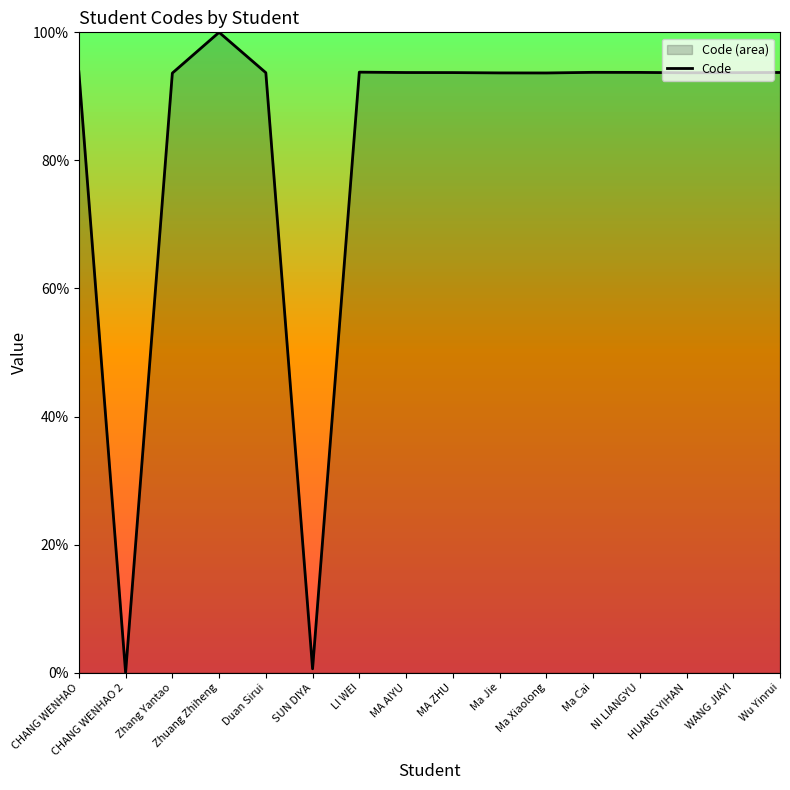

Does the chart have visible grid lines?

No